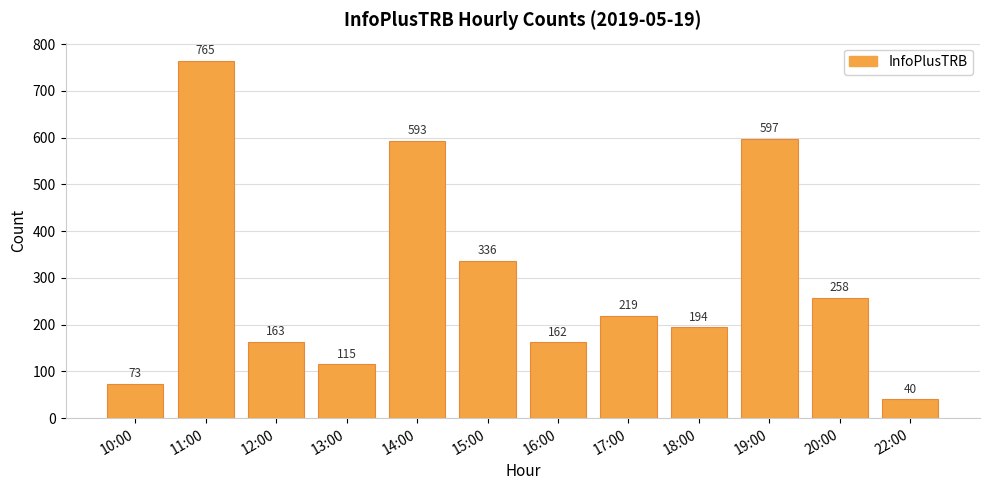

What is the sum of the values at 16:00 and 20:00?

420